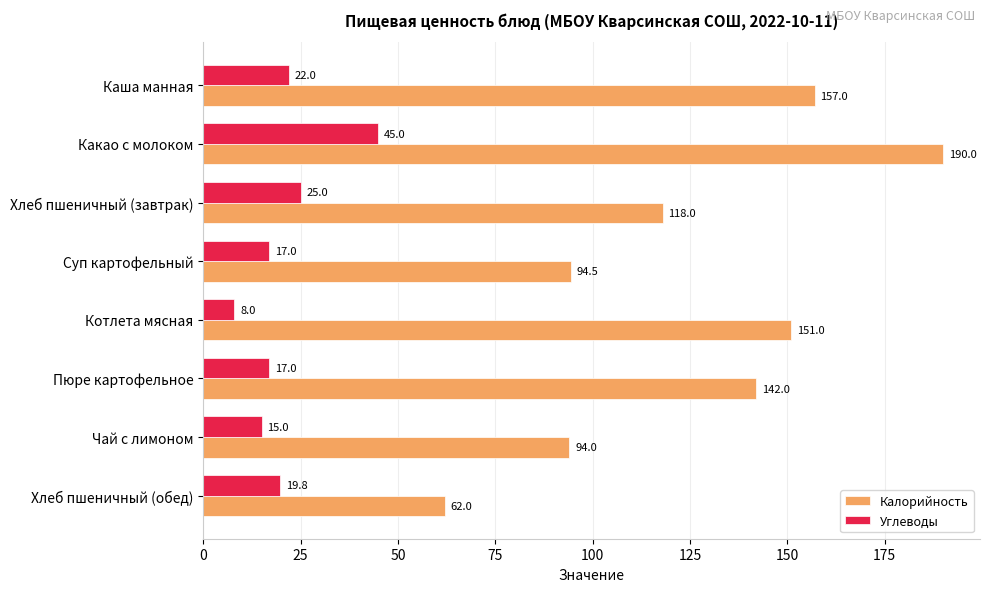

What are all the series names shown in the legend?

Калорийность, Углеводы